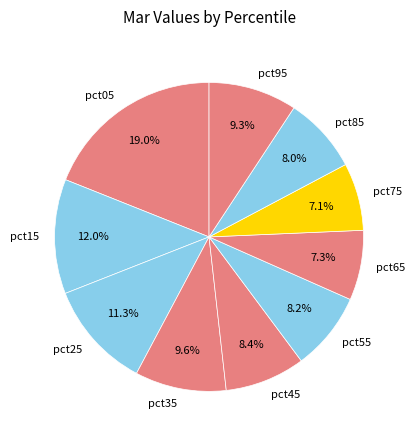

What portion of the pie excludes pct45?

91.6%